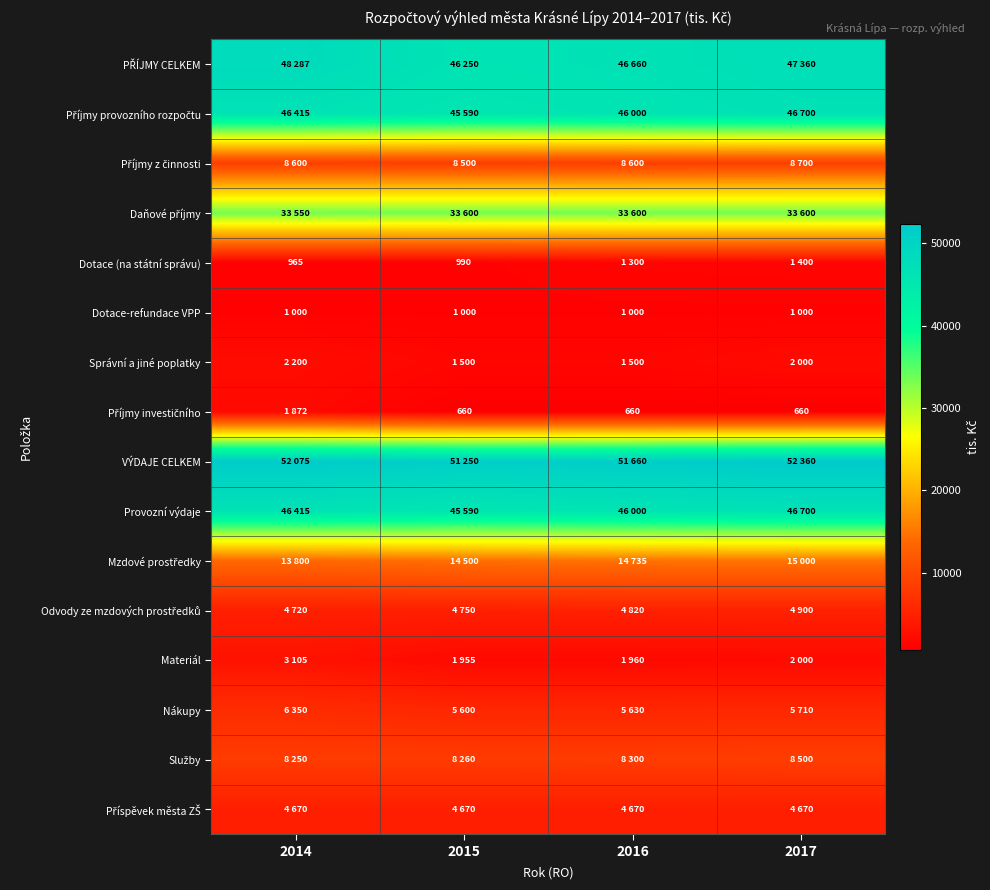

Count the PŘÍJMY CELKEM values in the range 46660 to 48287.

3